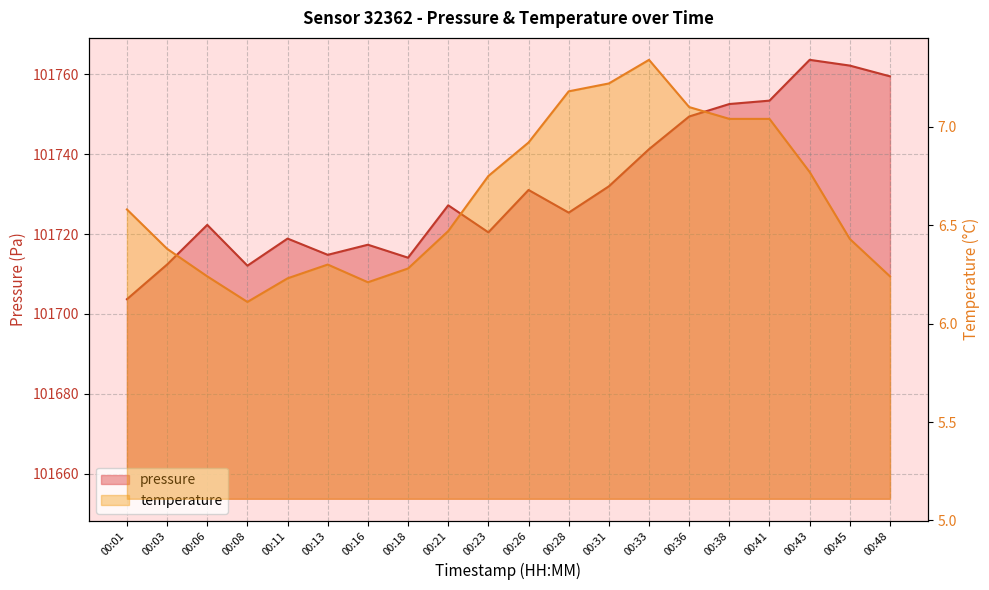

Is the value of temperature at 00:13 greater than the value of pressure at 00:13?

No